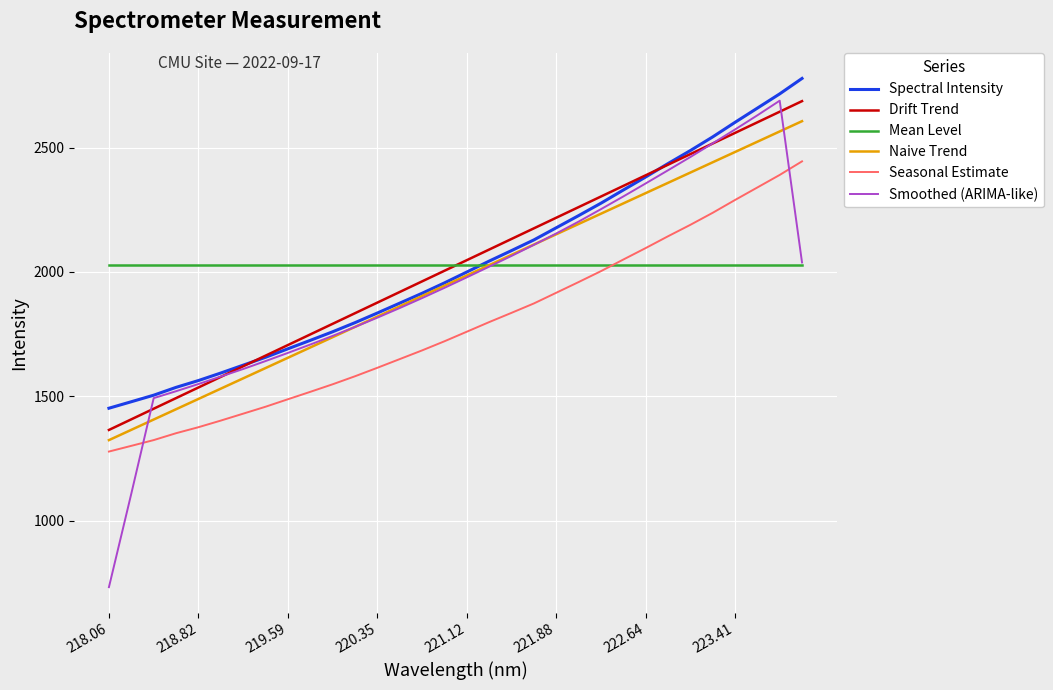

Which series has the widest spread of values?

Smoothed (ARIMA-like)